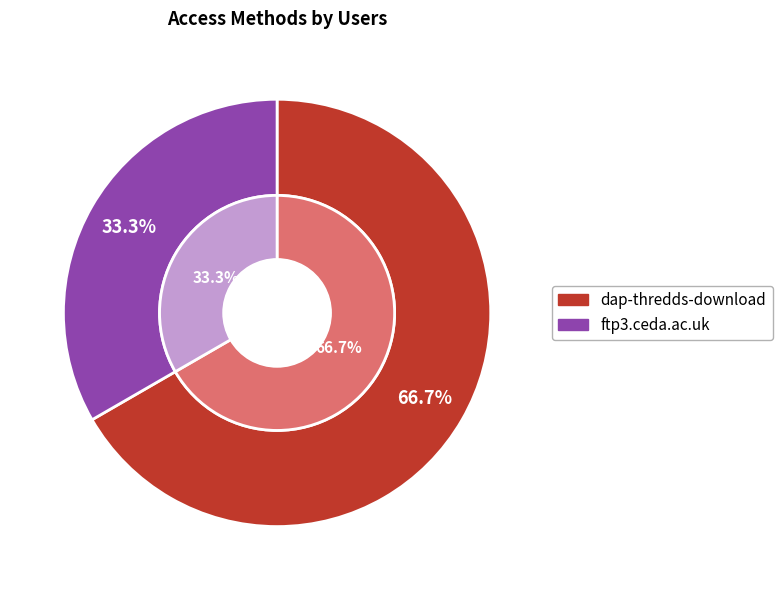

To the nearest percent, what is the average slice percentage?

50%